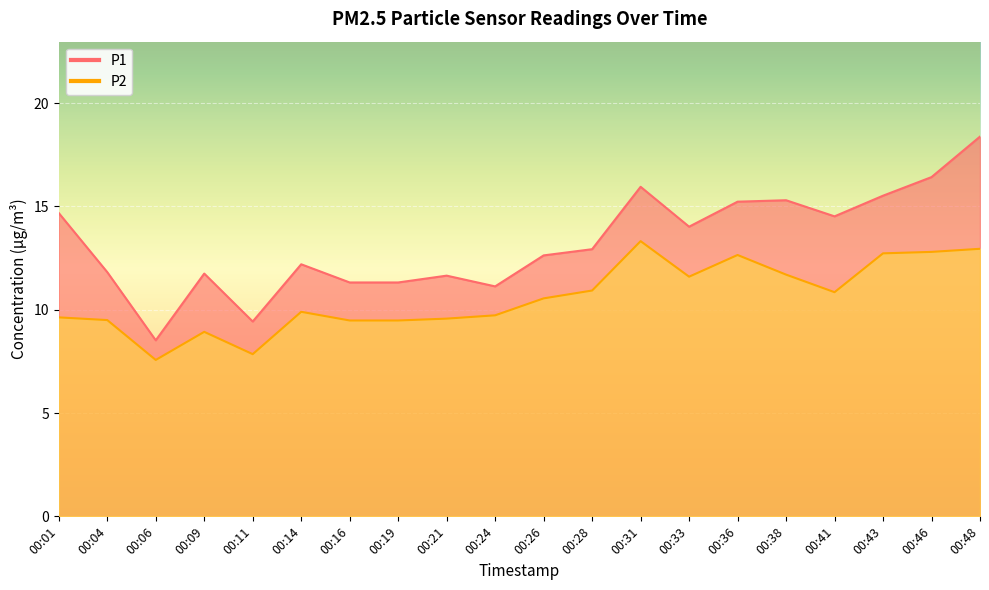

What is the spread (max minus min) of values at 00:14?

2.3